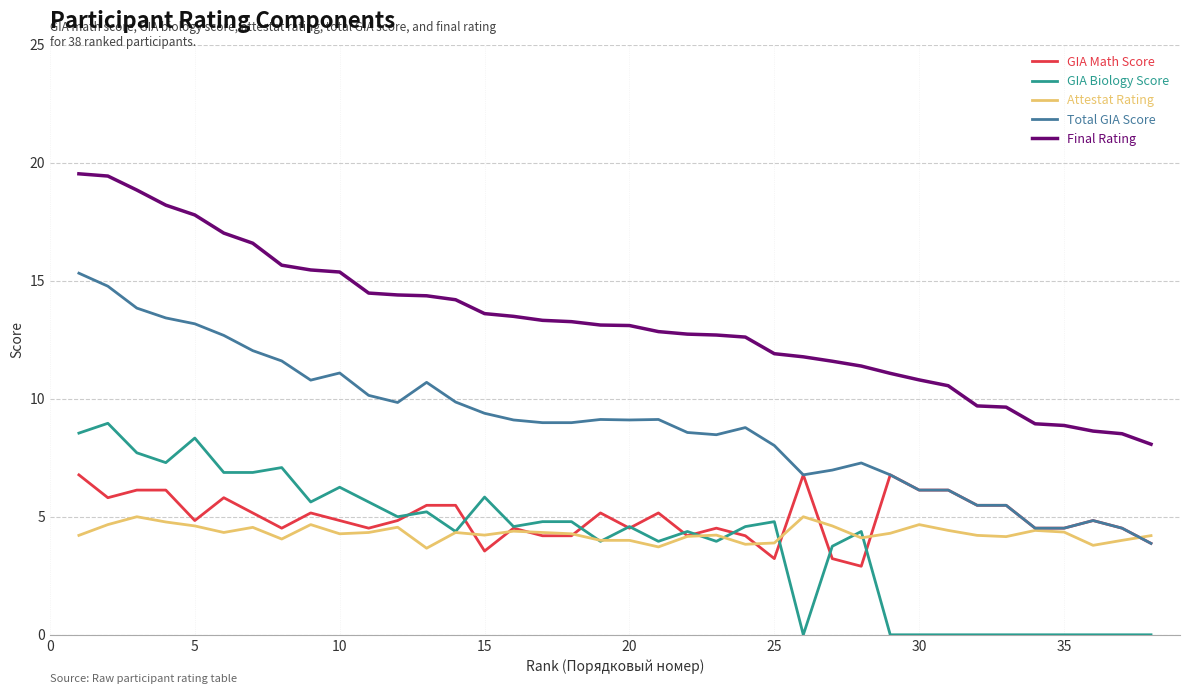

What is the sum of all Attestat Rating values?

163.3